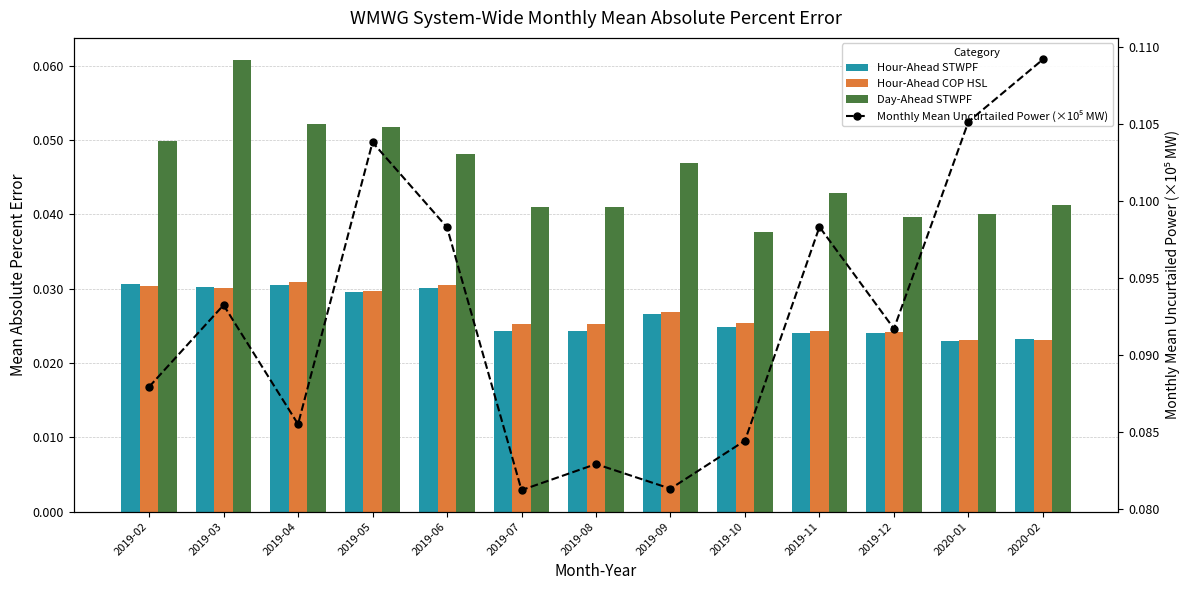

Which series changed the most between 2019-04 and 2020-01?

Monthly Mean Uncurtailed Power (×10⁵ MW)